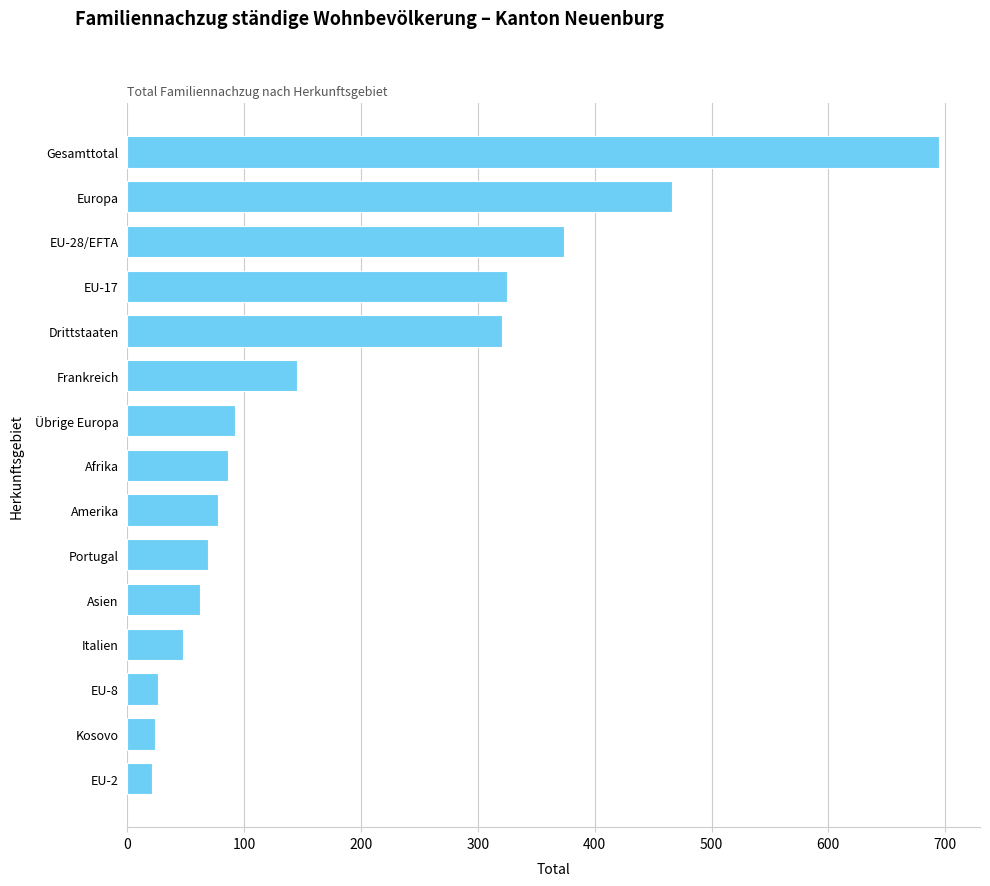

How many distinct data groups are displayed?

1